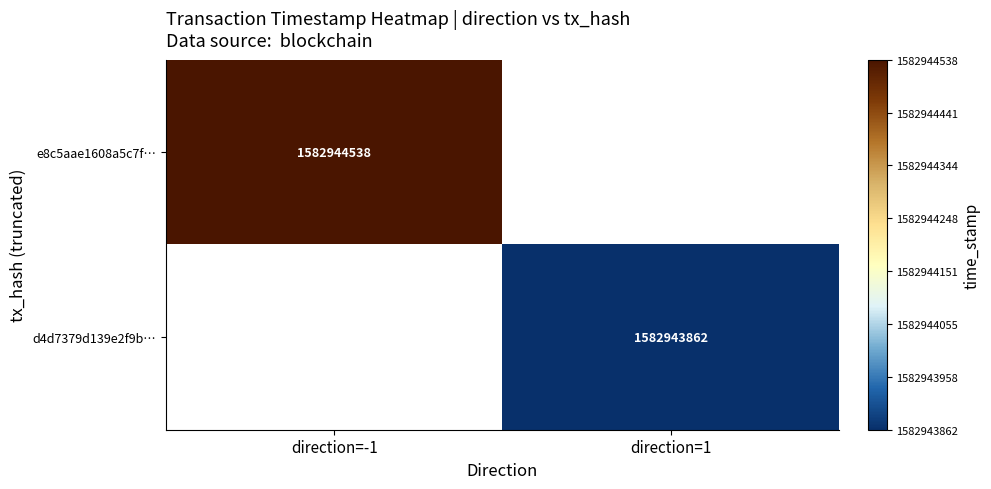

Reading left to right, extract all data points from this chart.

e8c5aae1608a5c7fe1ea6fb74ab4aced4a30931: -1	1582944538
d4d7379d139e2f9bac11eff4bb743289ece1751: 1	1582943862